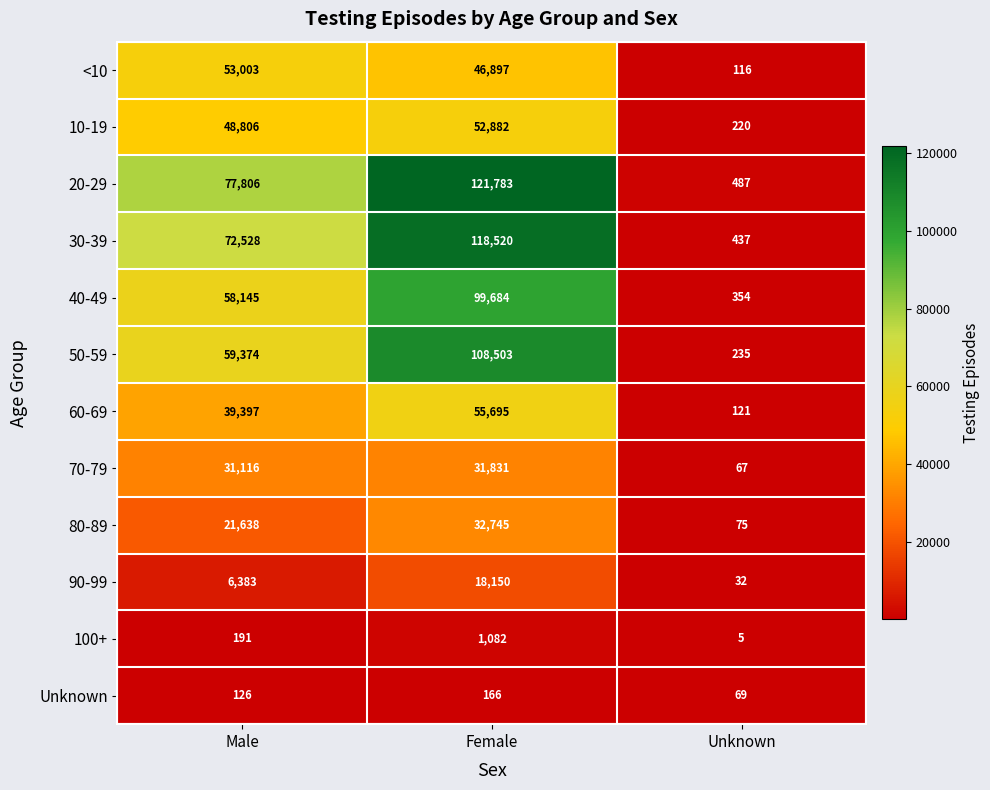

What is the spread (max minus min) of values at Female?

121617